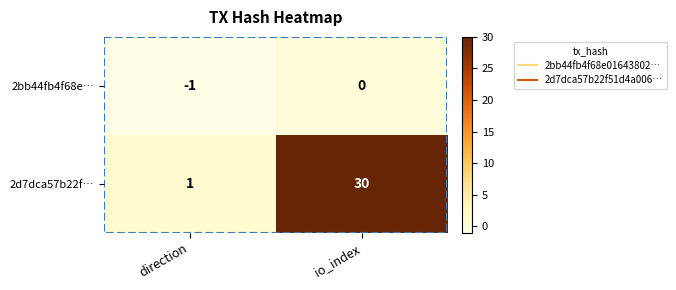

What is the average value of the 2d7dca57b22f… series?

16